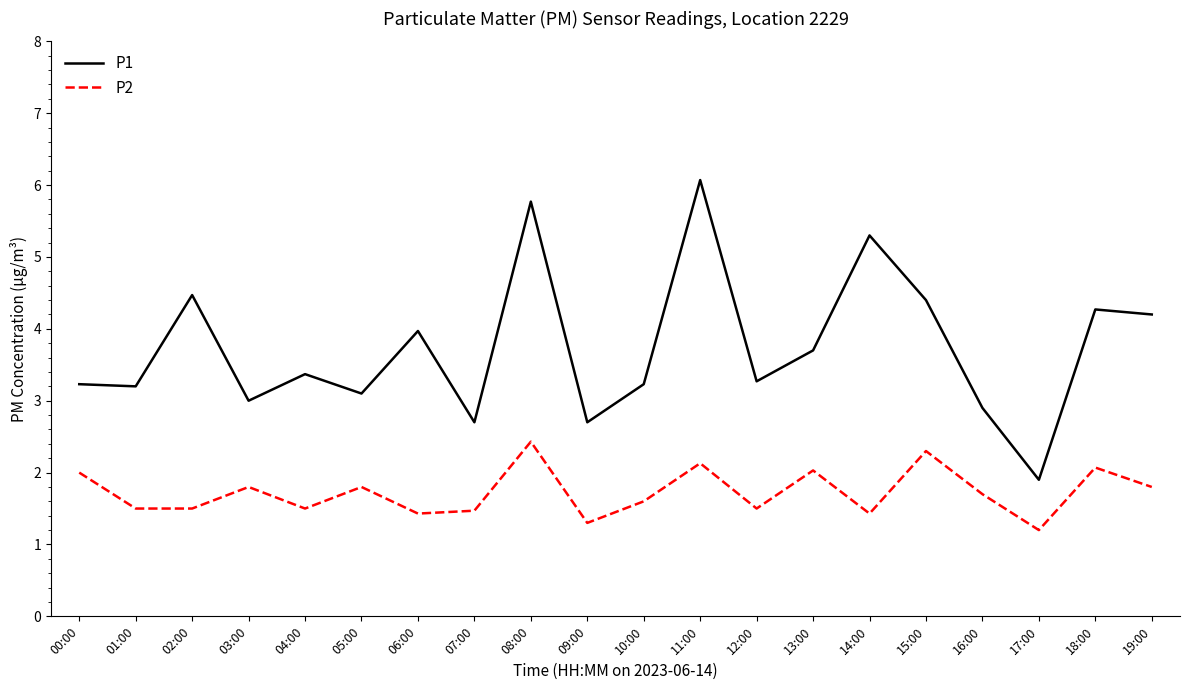

Rank the series at 00:00 from highest to lowest value.

P1, P2